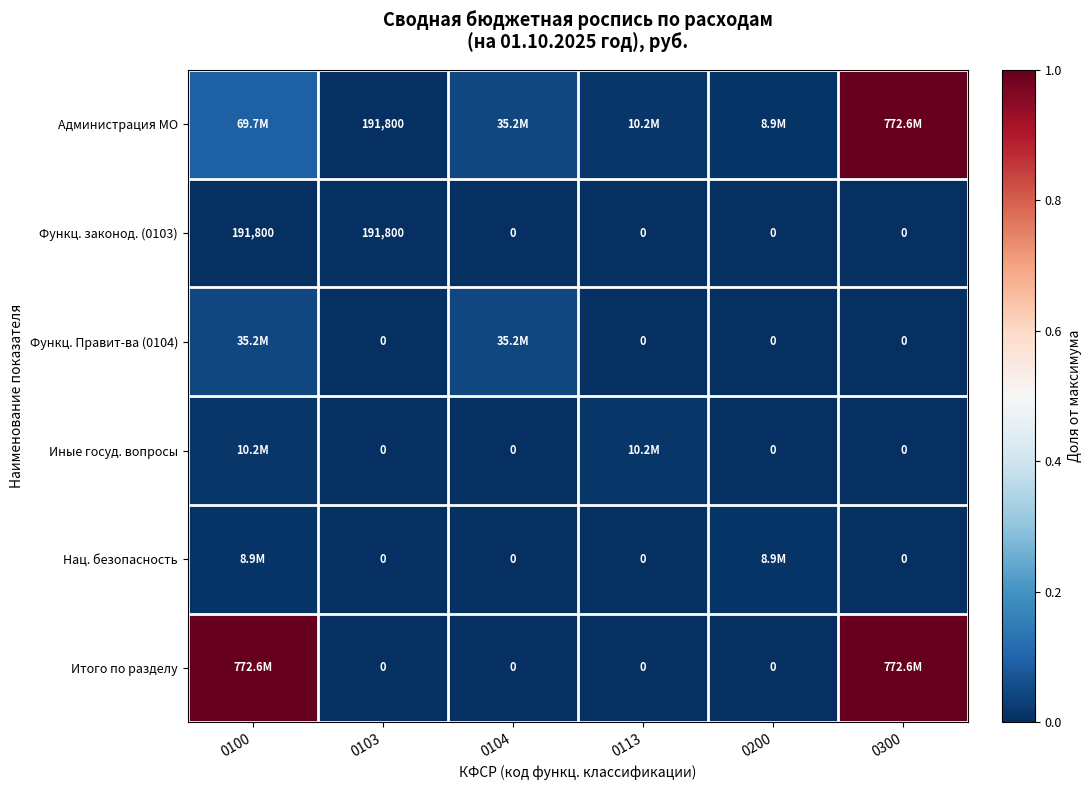

At which label is Функц. Правит-ва (0104) closest to 0?

0103